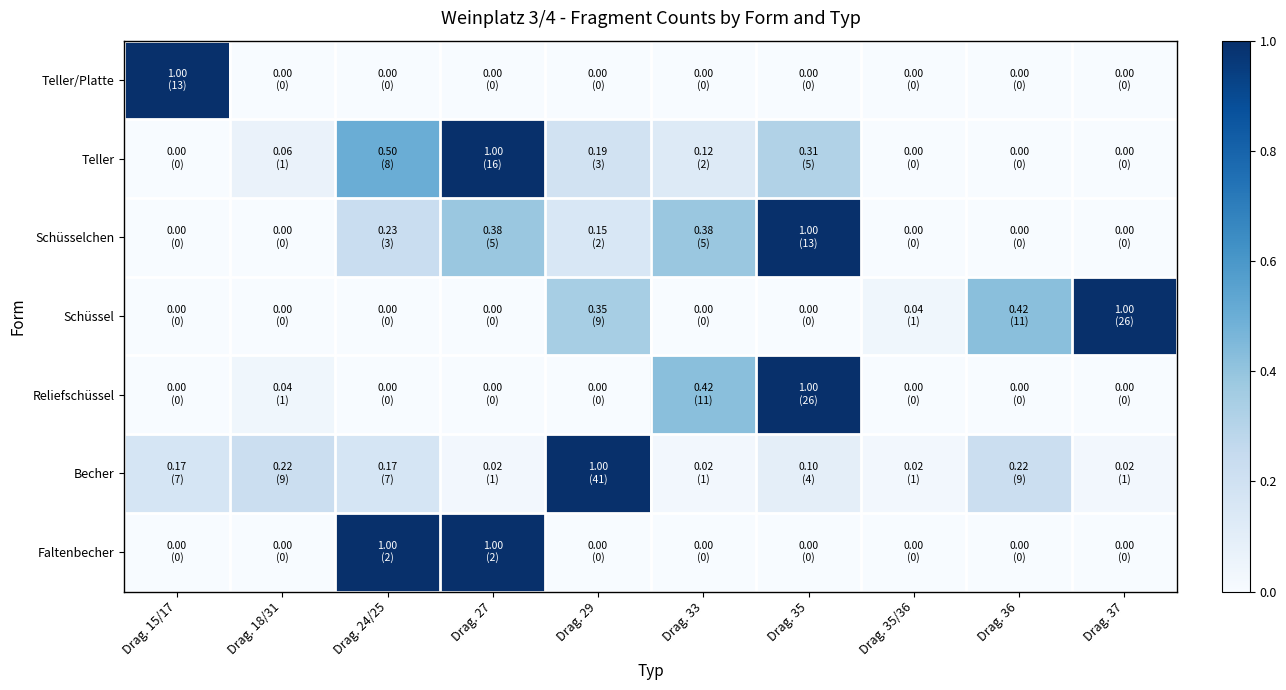

Which series changed the most between Drag. 29 and Drag. 37?

Becher